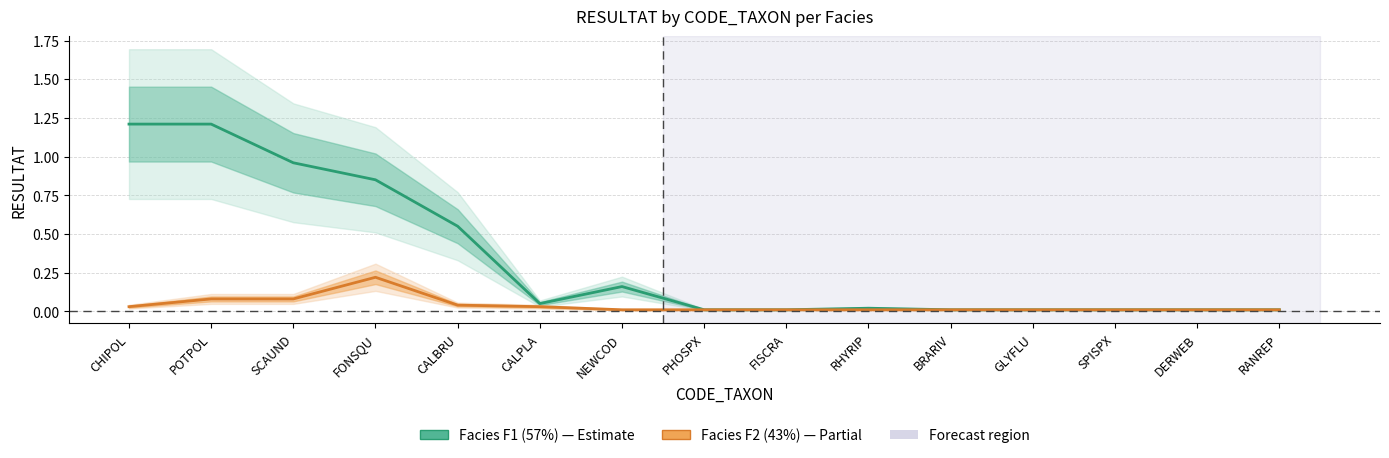

Rank the categories by Facies F1 (57%) value from lowest to highest.

PHOSPX, FISCRA, BRARIV, GLYFLU, SPISPX, DERWEB, RANREP, RHYRIP, CALPLA, NEWCOD, CALBRU, FONSQU, SCAUND, CHIPOL, POTPOL